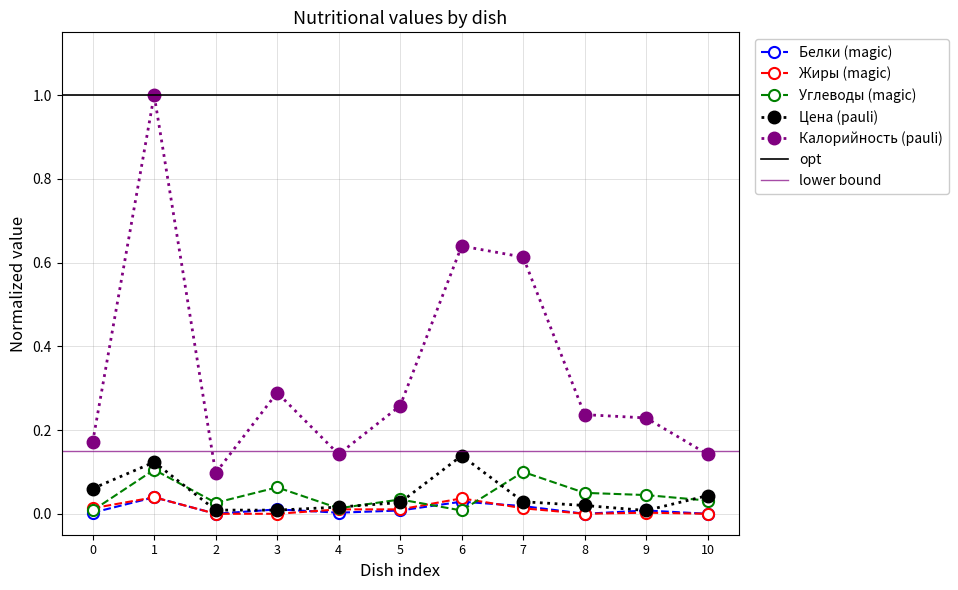

At which category does Цена (pauli) reach its first local peak?

1